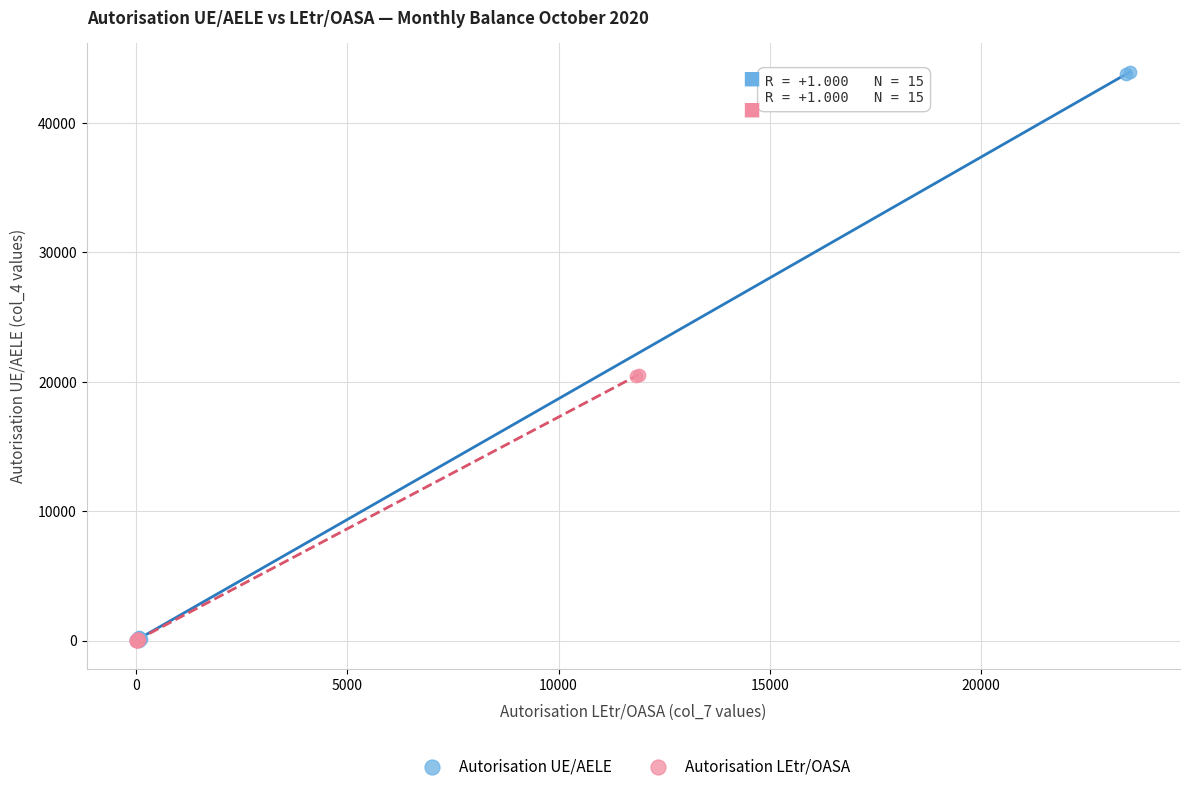

Which series has the widest spread of Y values?

Autorisation UE/AELE